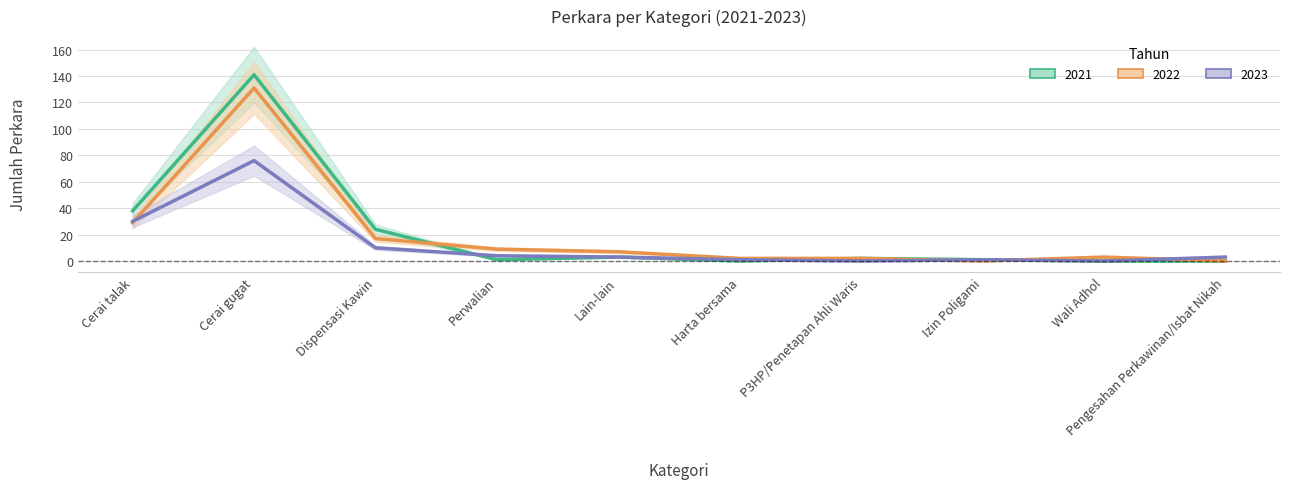

At how many categories does at least one series exceed 57?

1